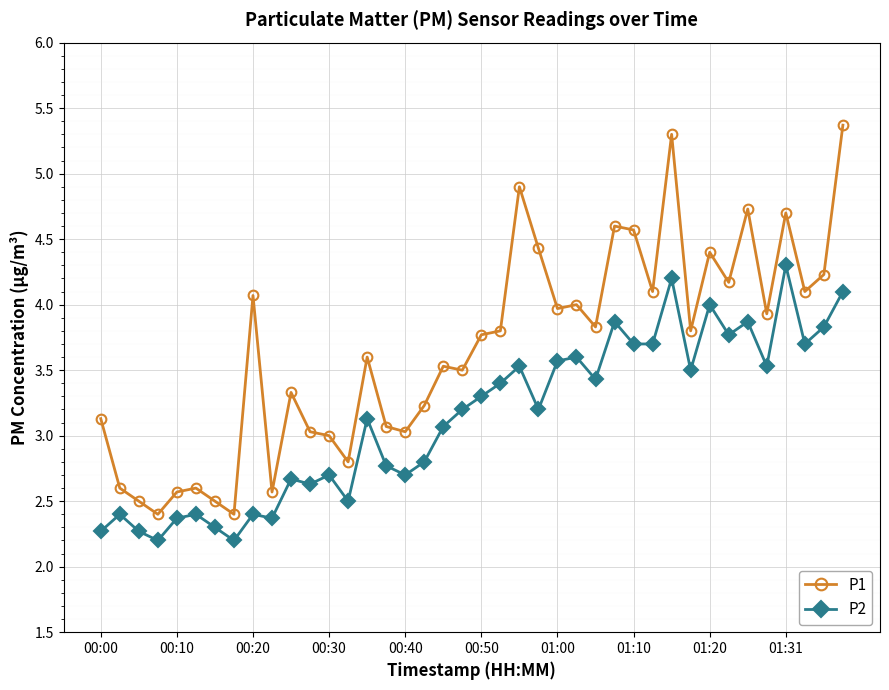

What is the value of the P1 point at the 28th from the left?

4.6